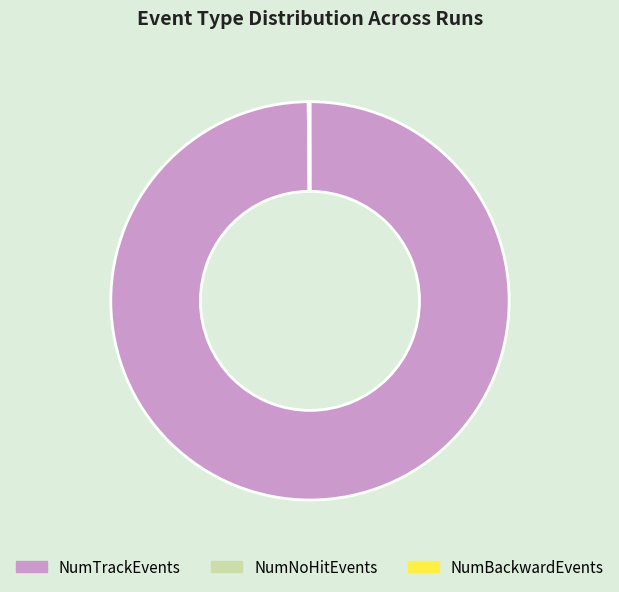

Which category has the biggest portion of the pie?

NumTrackEvents